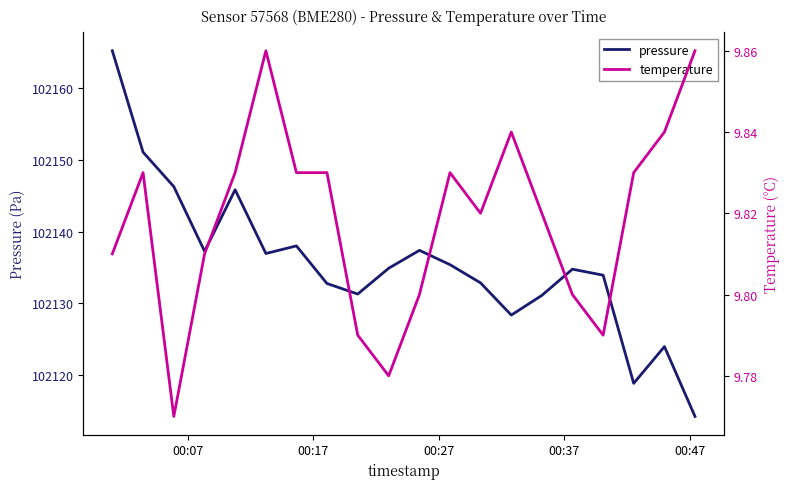

List the series in order of their overall mean, lowest first.

temperature, pressure